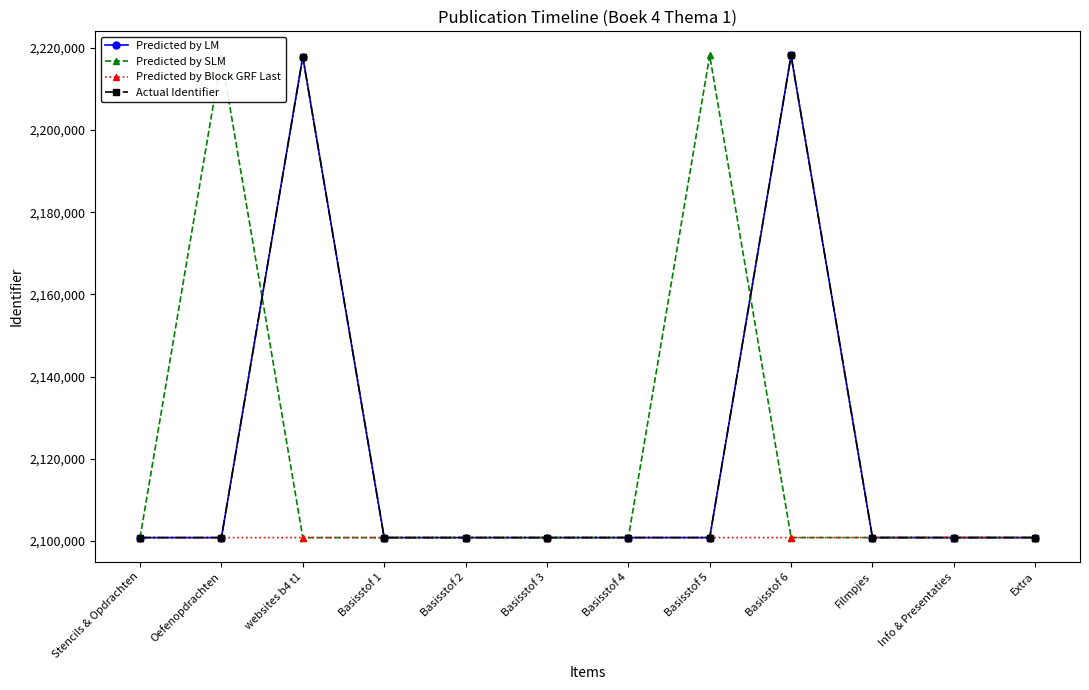

True or false: Predicted by LM has more than 2 points higher than both neighbors.

False